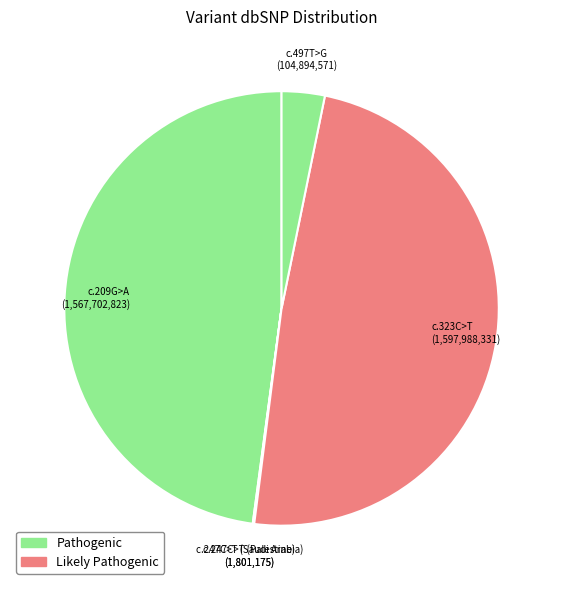

Does any single category account for the majority?

No